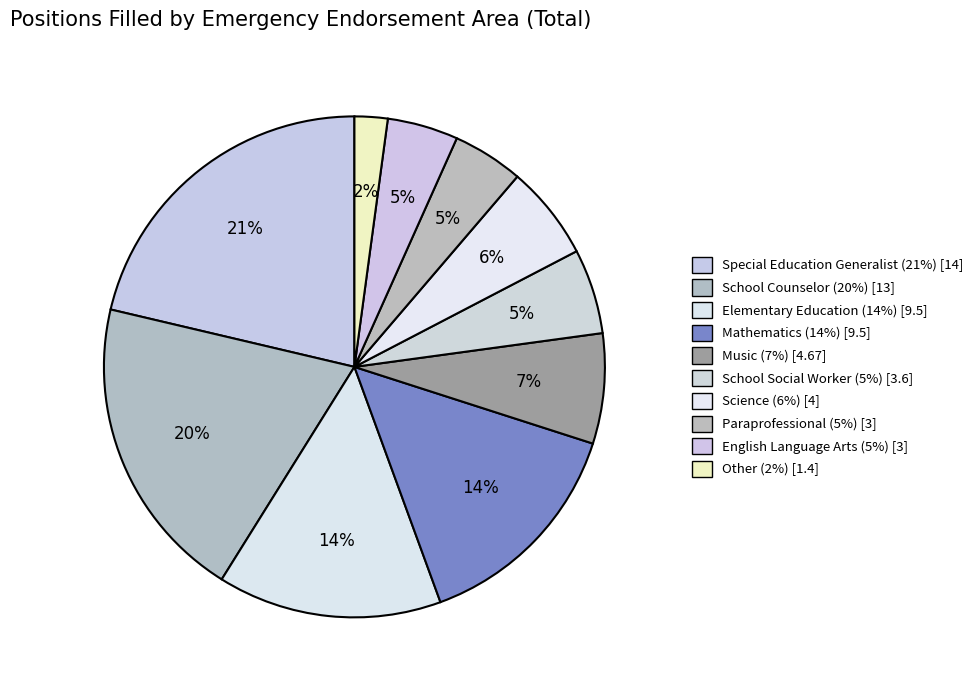

Approximately how many times larger is the value at Science compared to English Language Arts?

1.3